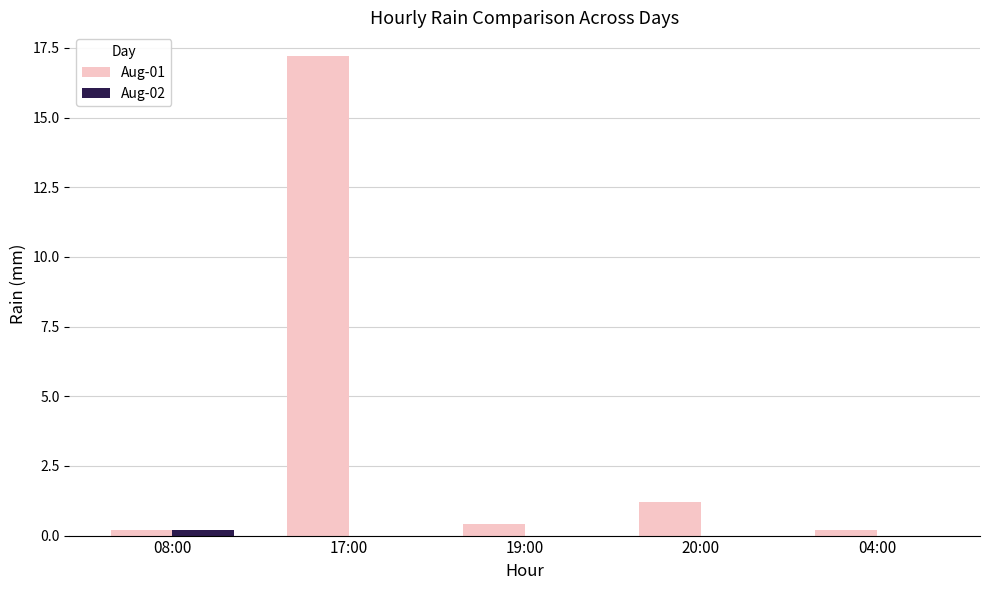

The Aug-01 series shows 8.8 at 17:00. True or false?

False